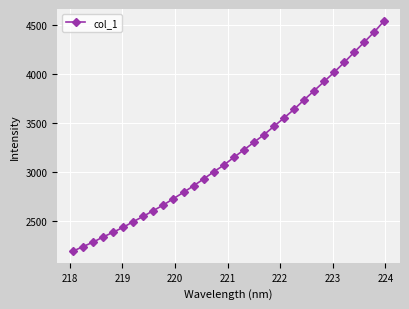

What is the sum of all values?

102461.7